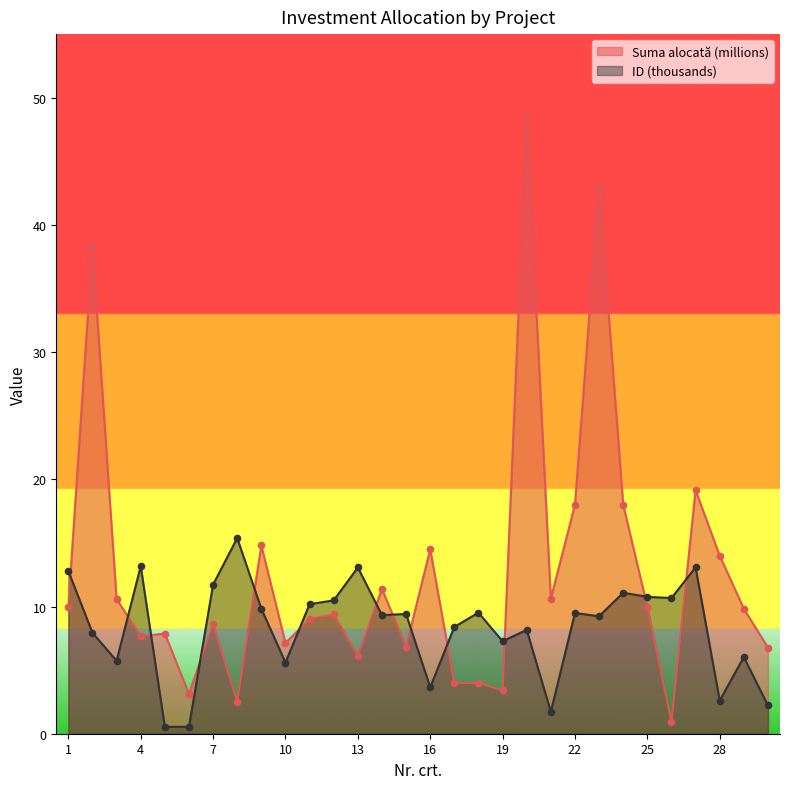

Which series has the largest Y range (max minus min)?

Suma alocată (millions)